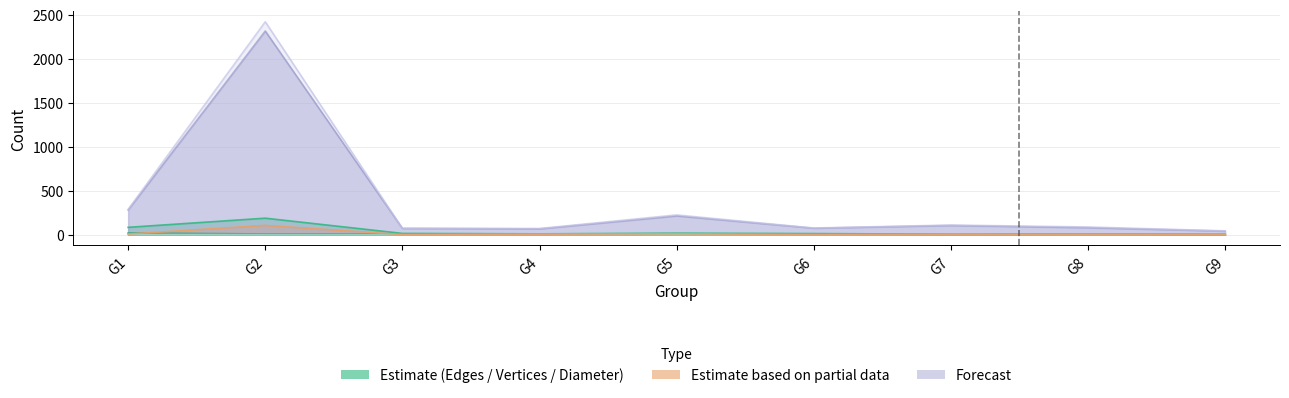

List the labels in order of Maximum Geodesic Distance (Diameter) value, smallest first.

G7, G9, G2, G3, G5, G6, G8, G1, G4